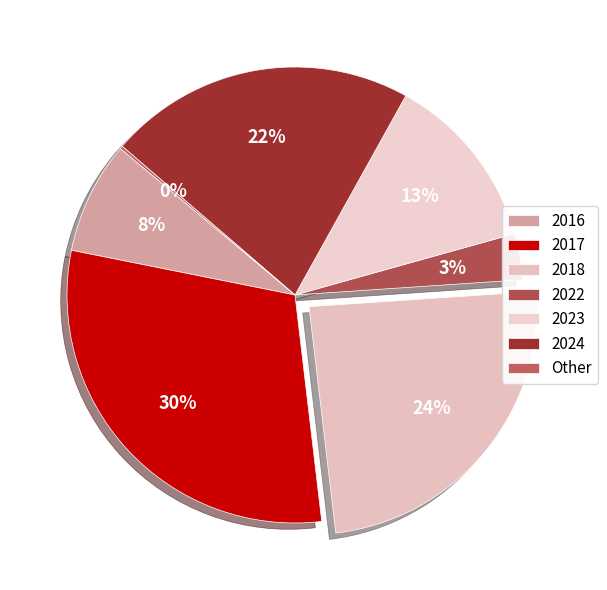

The 2017 slice represents 1% of the pie. True or false?

False